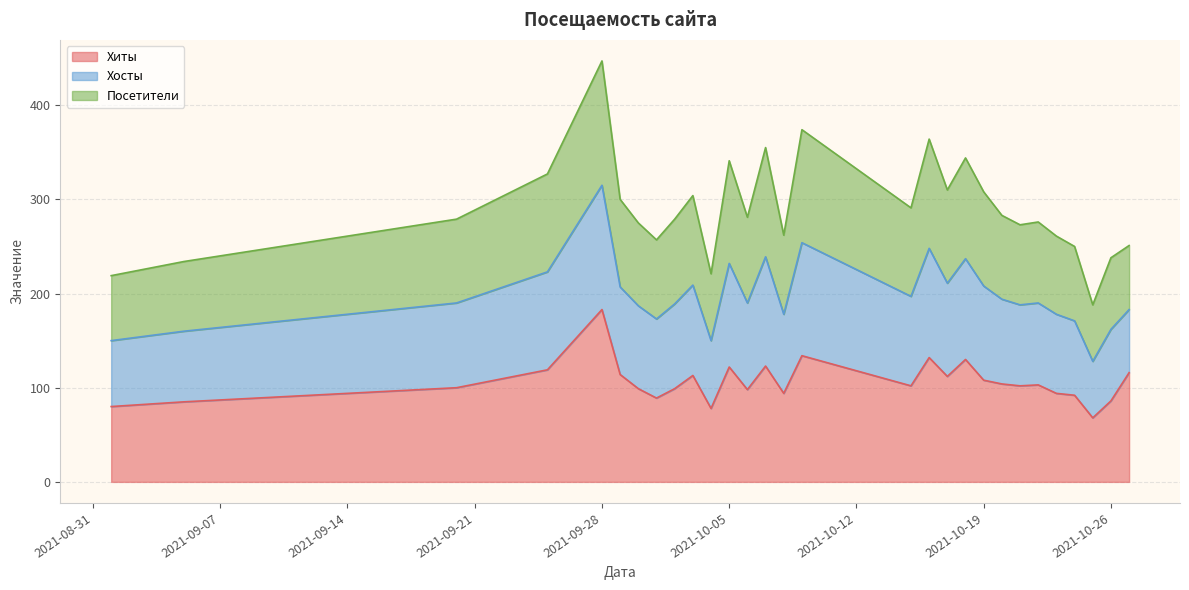

At which label is Хиты closest to 125?

2021-10-07